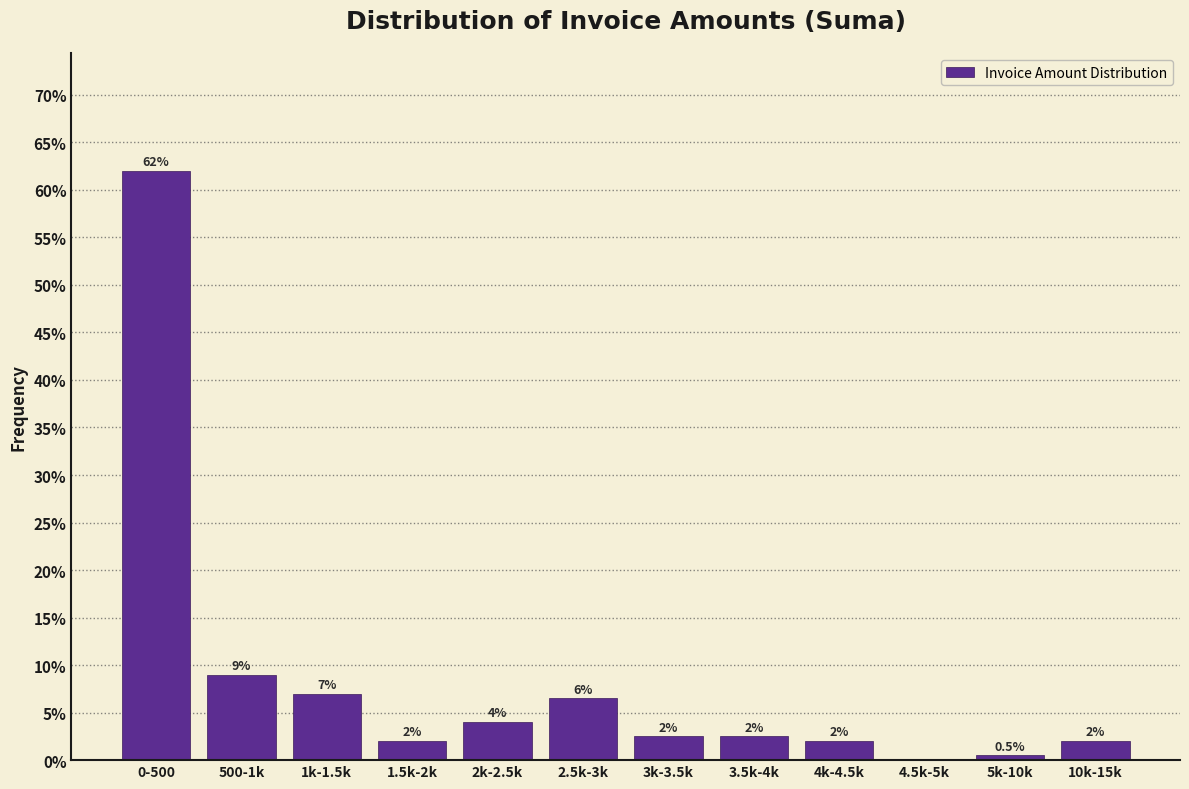

Reading left to right, list all the values displayed in this chart.

0-500=62.0	500-1k=9.0	1k-1.5k=7.0	1.5k-2k=2.0	2k-2.5k=4.0	2.5k-3k=6.5	3k-3.5k=2.5	3.5k-4k=2.5	4k-4.5k=2.0	4.5k-5k=0.0	5k-10k=0.5	10k-15k=2.0